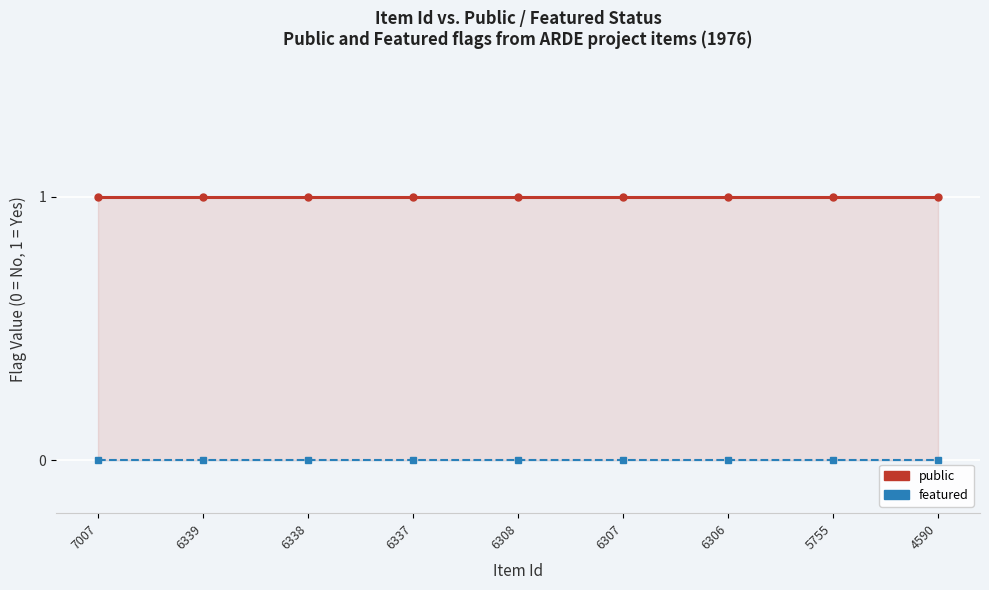

The value of public at 6306 is 1. True or false?

True